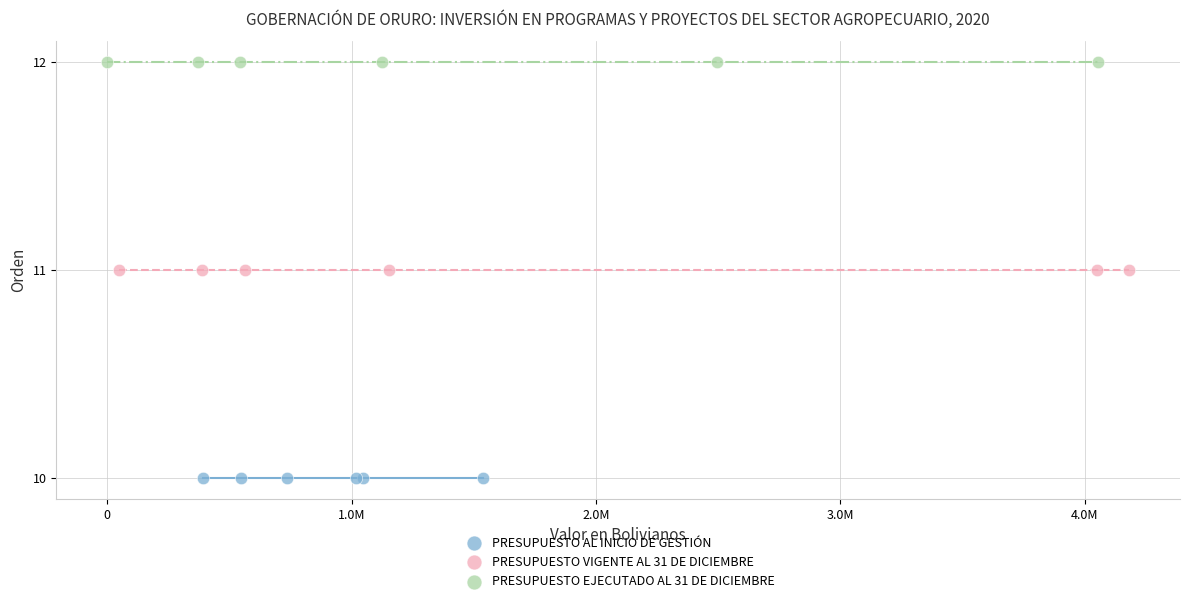

Which series contains the lowest Y value?

PRESUPUESTO AL INICIO DE GESTIÓN